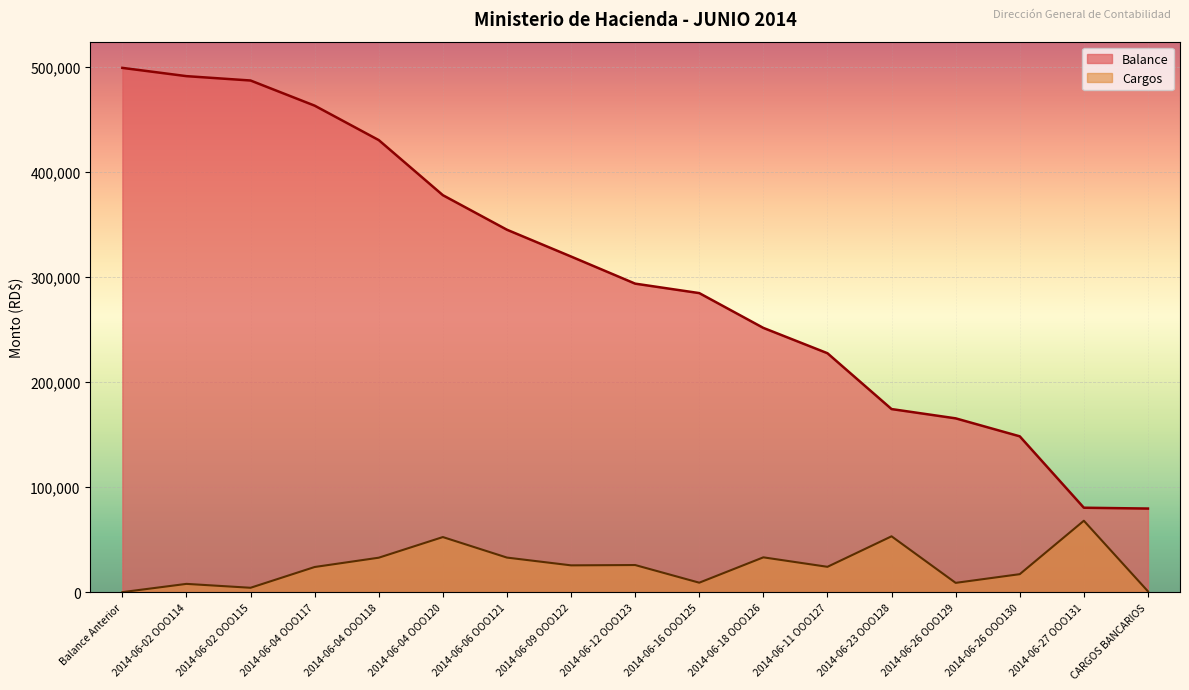

At which category does the chart reach its peak across all series?

Balance Anterior